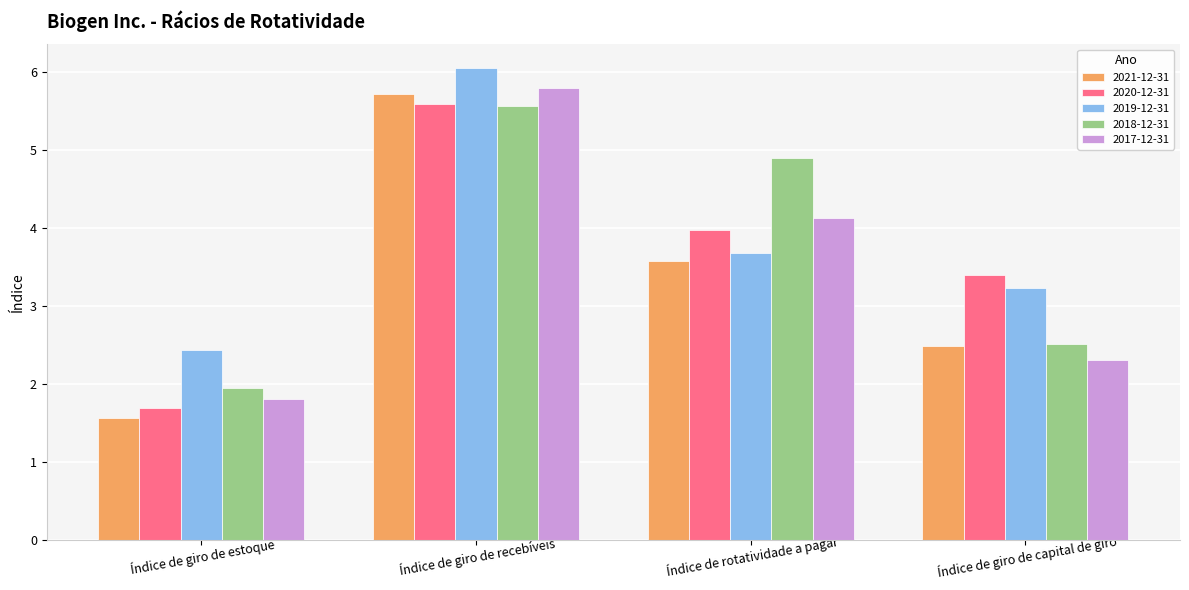

At how many categories does at least one series exceed 2?

4